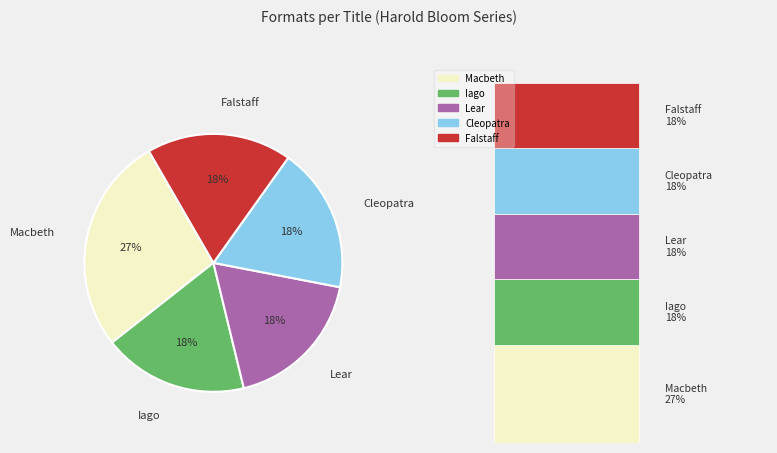

True or false: Cleopatra accounts for 18% of the total.

True